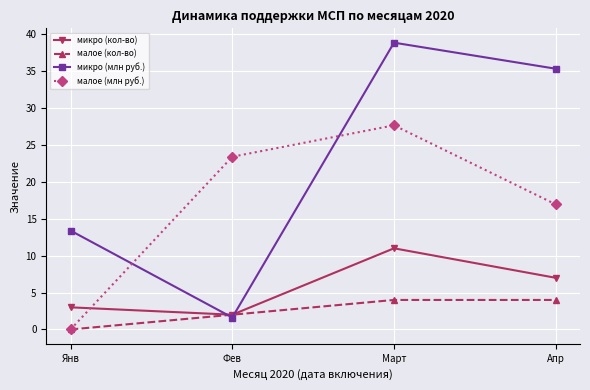

Where does the малое (млн руб.) series first go above 23?

Фев